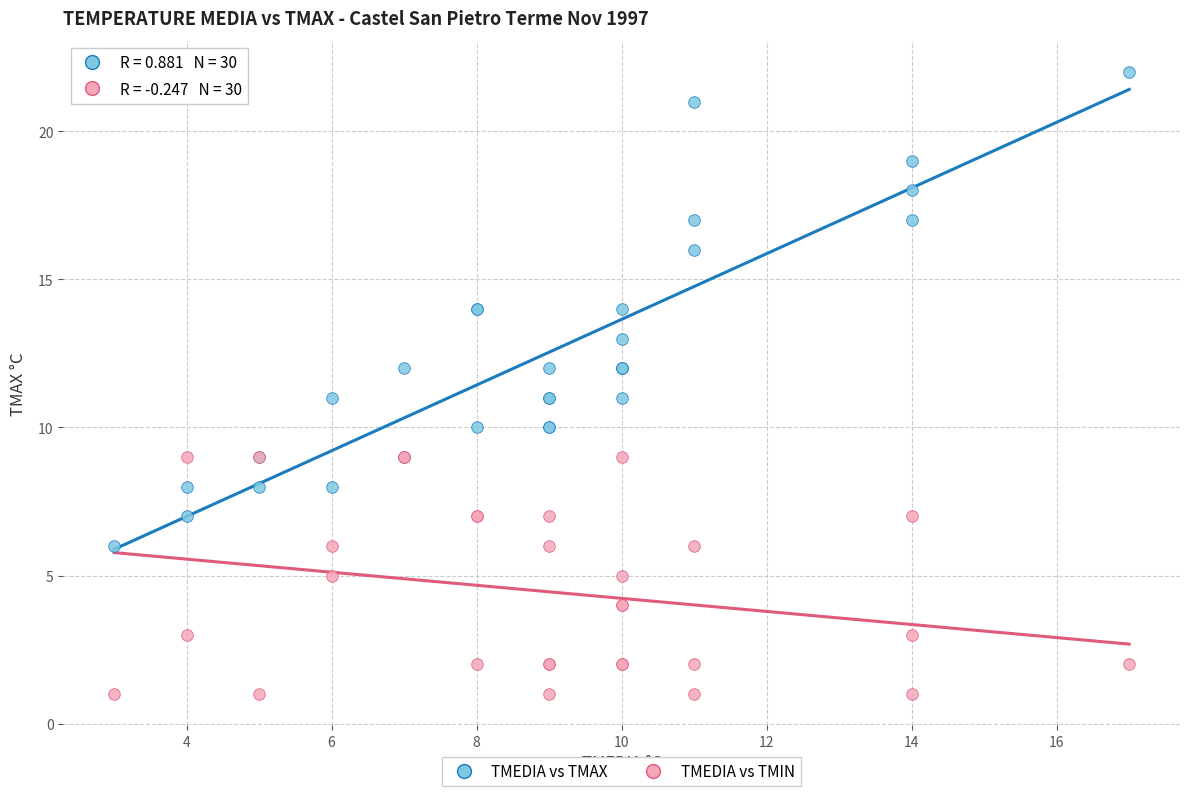

Which series has the widest spread of Y values?

TMEDIA vs TMAX